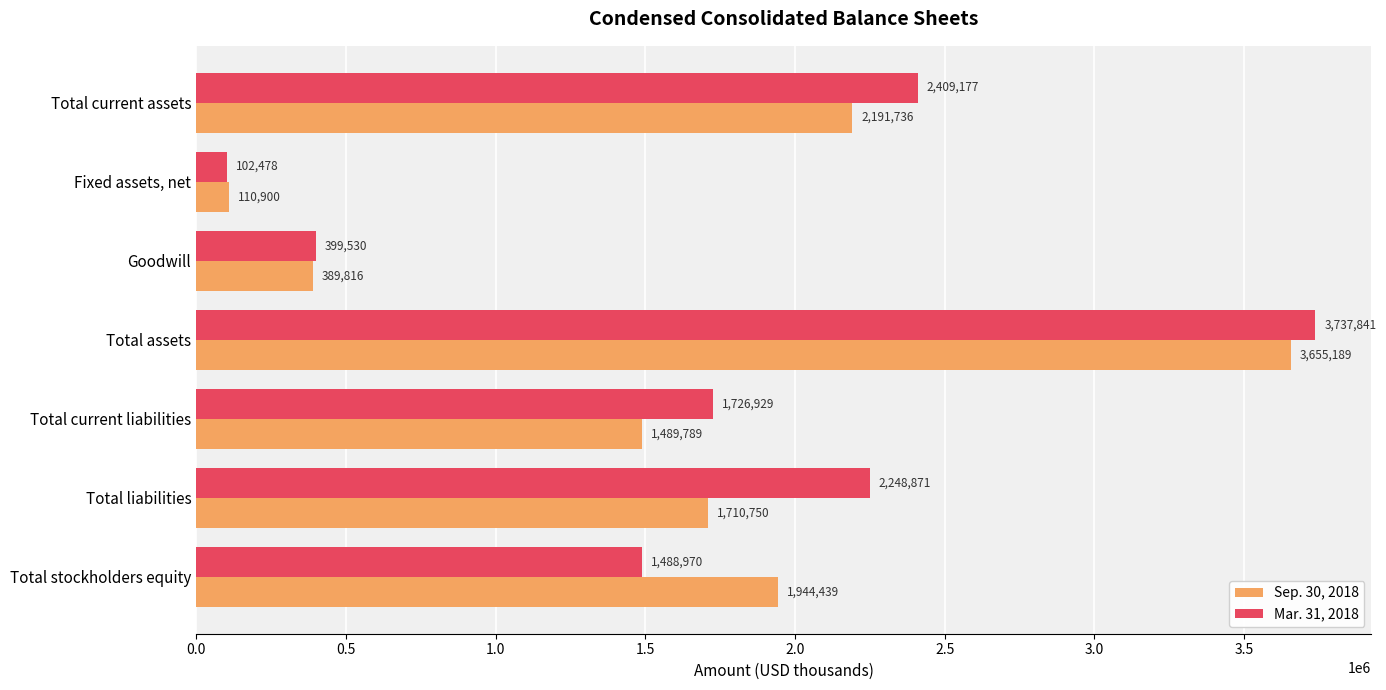

What is the difference between the maximum and minimum values in the Sep. 30, 2018 series?

3544289